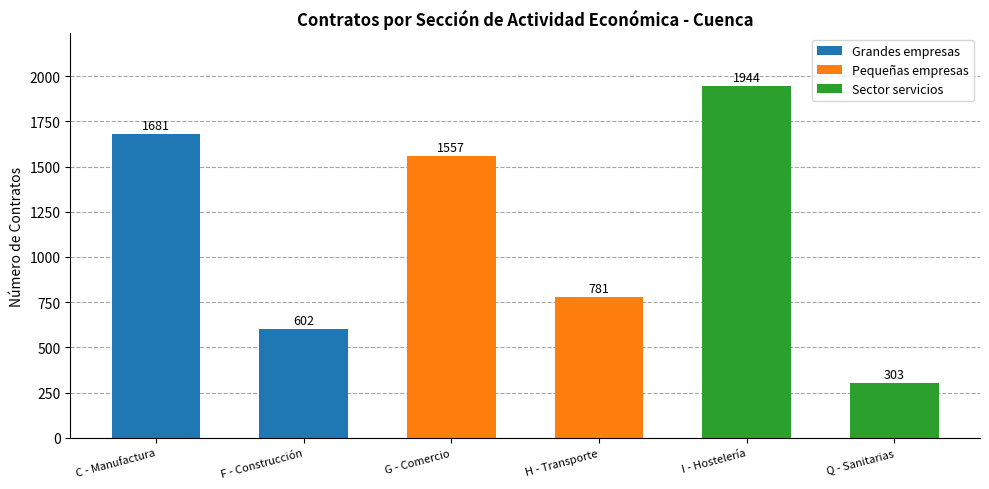

What is the label of the 1st bar from the right?

Q - Sanitarias